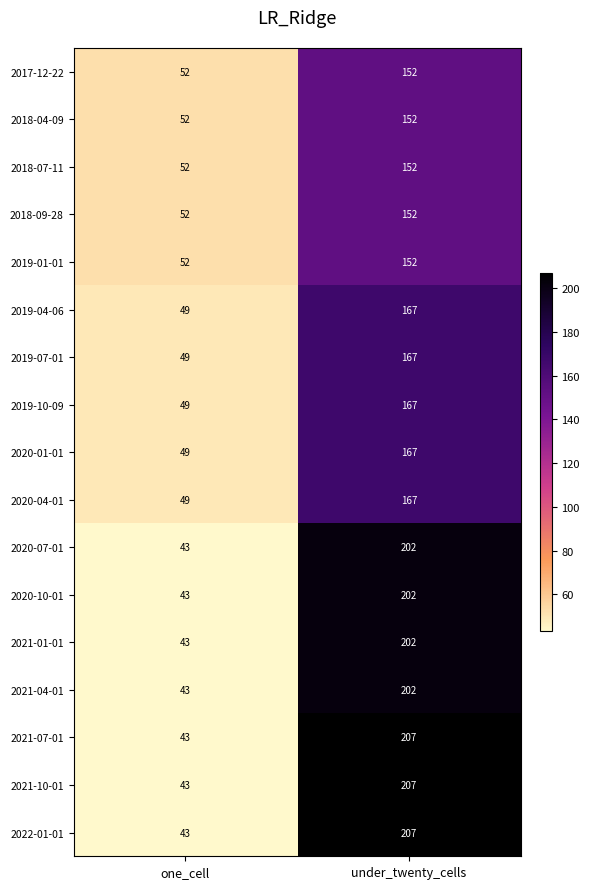

What is the difference between the maximum and minimum values in the 2018-07-11 series?

100